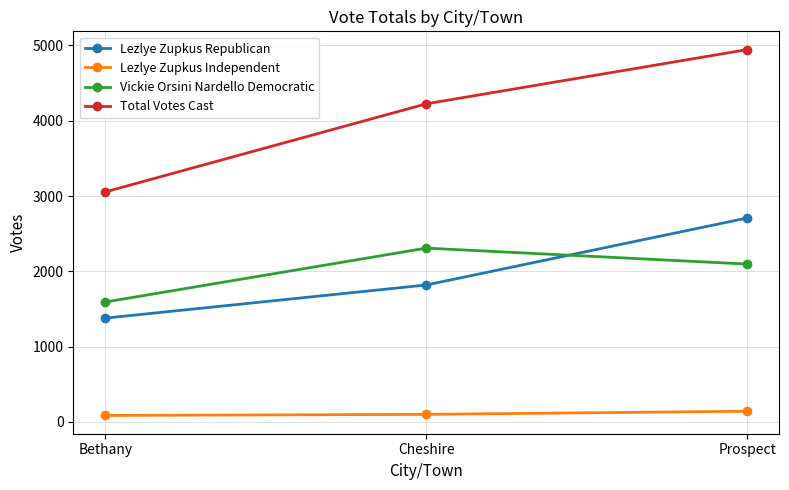

At Bethany, list the series in order from largest to smallest.

Total Votes Cast, Vickie Orsini Nardello Democratic, Lezlye Zupkus Republican, Lezlye Zupkus Independent